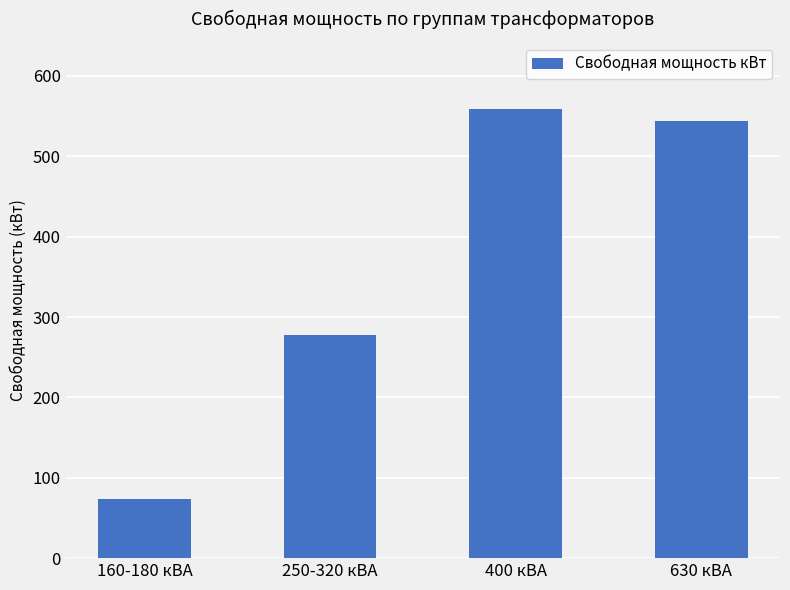

What is the change in value from 400 кВА to 630 кВА?

-14.5